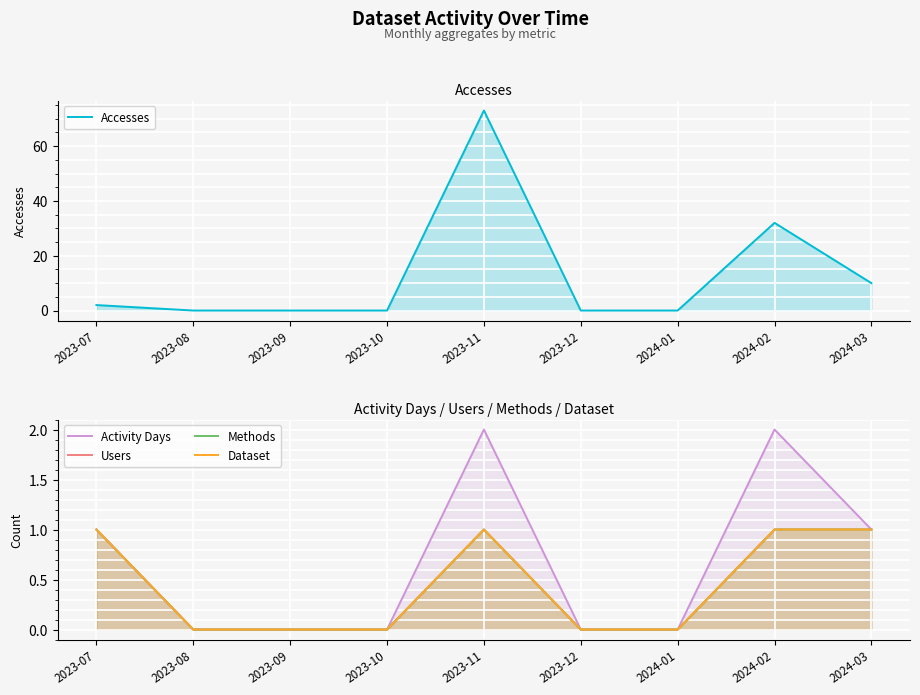

Read the Activity Days value at 2023-11.

2